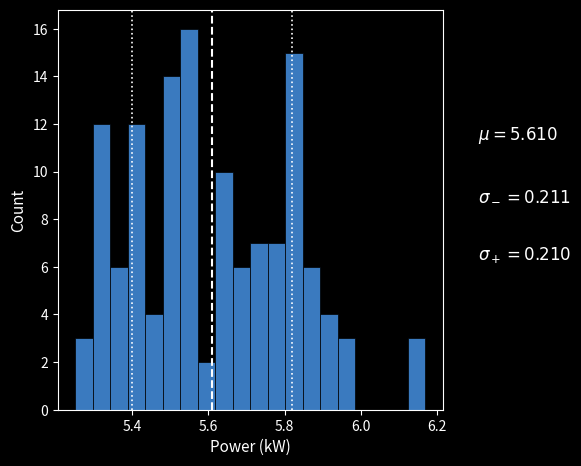

Read against the x-axis, roughly where is the centre of the tallest bar?

5.54